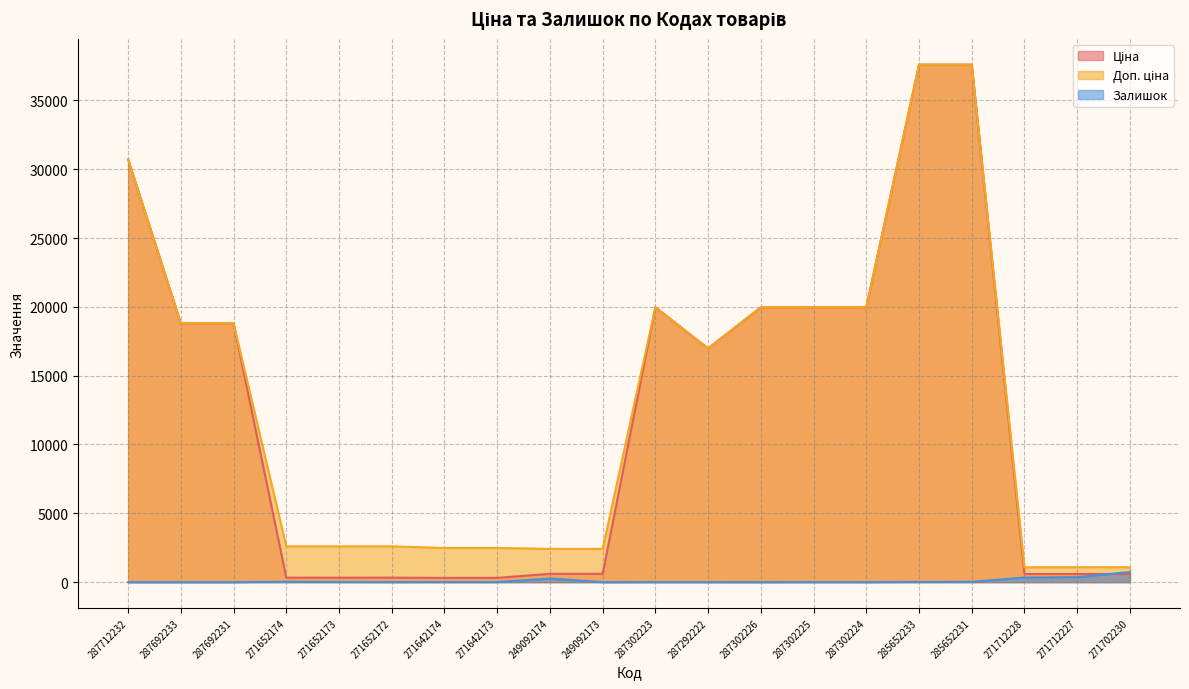

True or false: Ціна has a value of 18796.8 at 287692231.

True